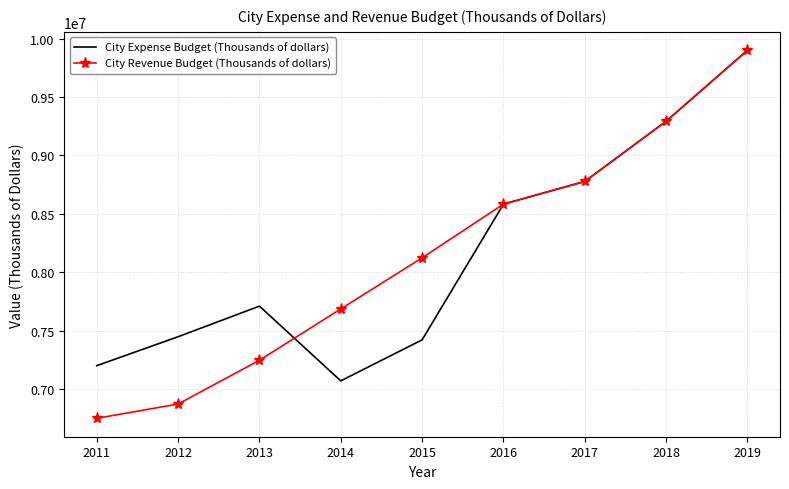

Is the value of City Expense Budget (Thousands of dollars) at 2018 greater than the value of City Revenue Budget (Thousands of dollars) at 2017?

Yes